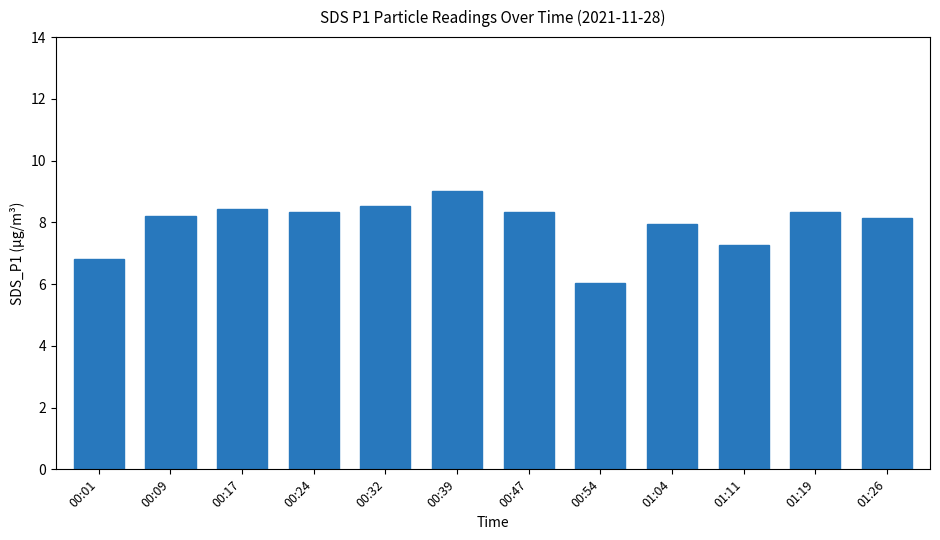

What is the label of the 3rd bar from the left?

00:17